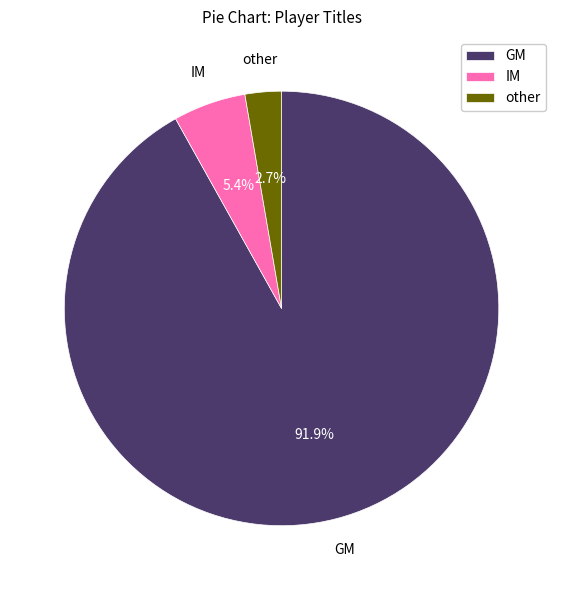

What portion of the pie excludes IM?

94.6%